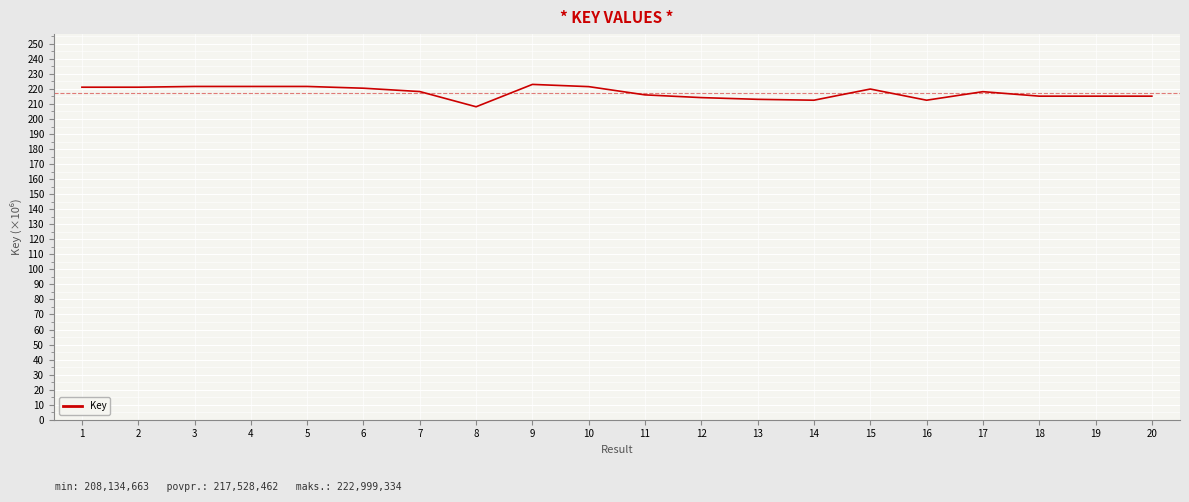

Does the chart have visible grid lines?

Yes